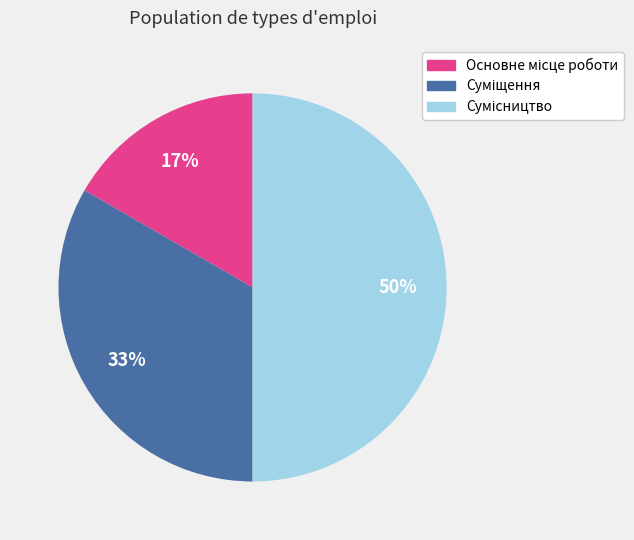

To the nearest percent, what is the average slice percentage?

33%